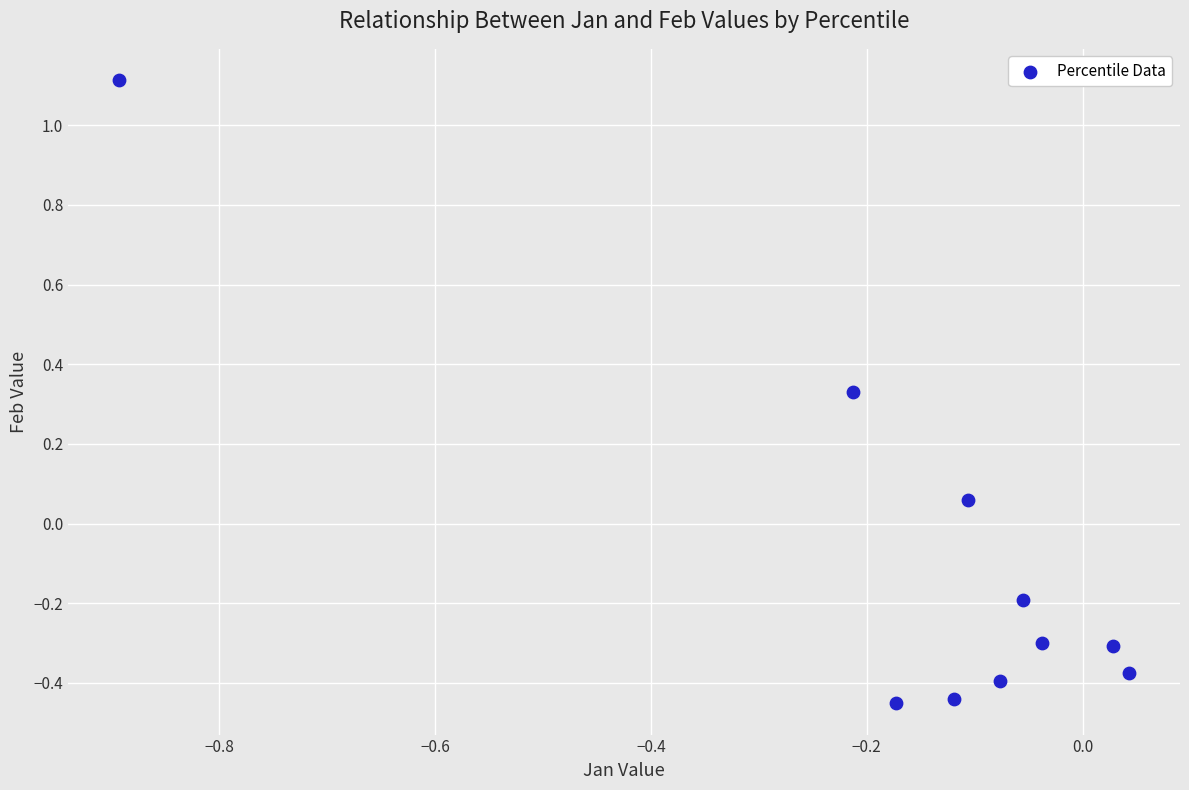

What is the range of Y values (max minus min)?

1.6